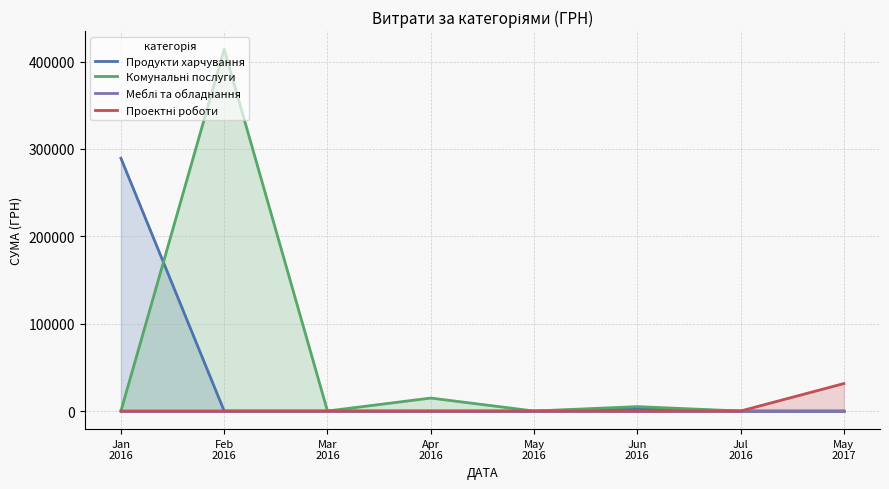

Which category has the highest value in the Продукти харчування series?

Jan
2016